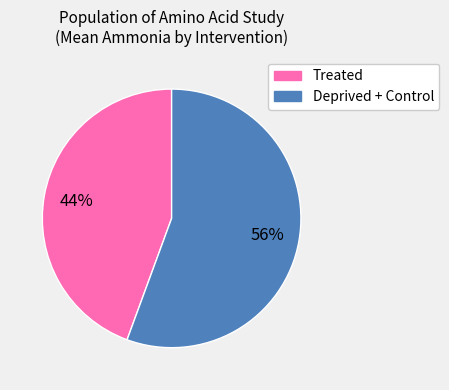

To the nearest percent, what is the combined percentage of Deprived + Control and Treated?

100%